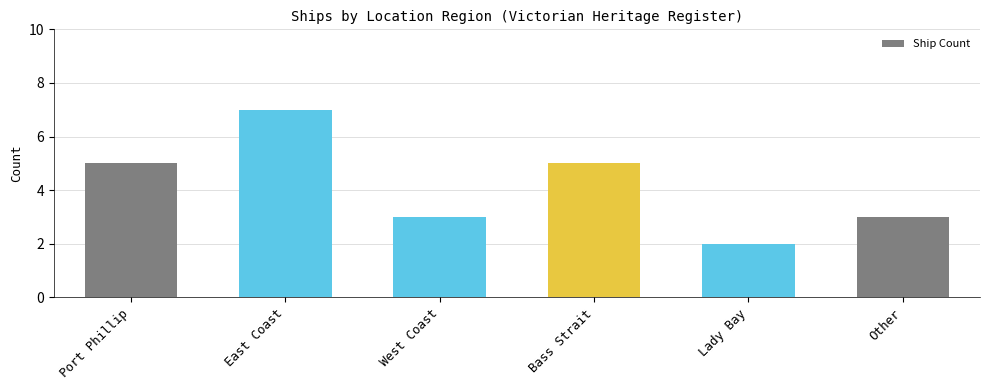

Which category has the highest value across all series?

East Coast